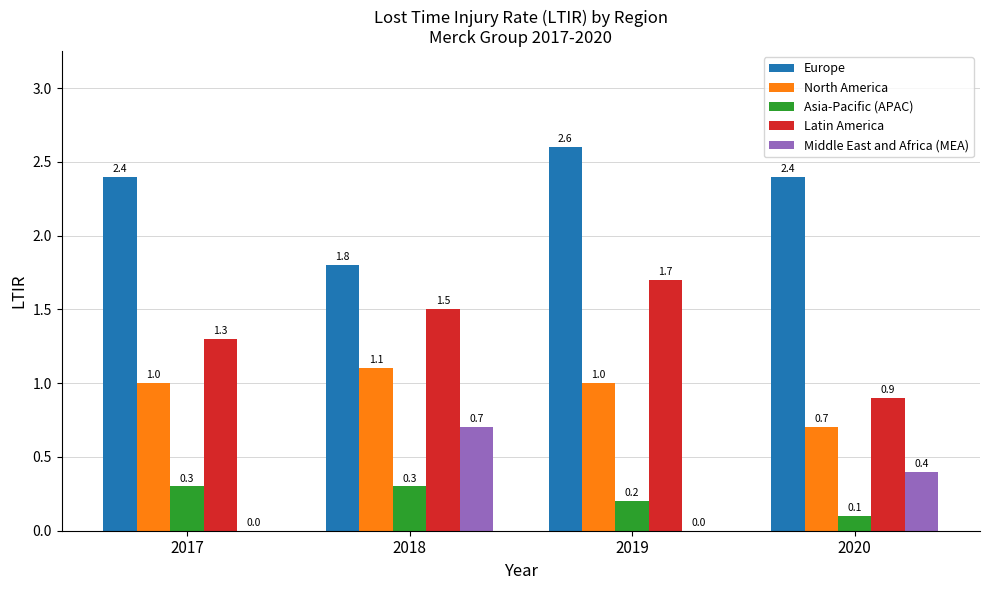

What is the sum of the North America values at 2019 and 2018?

2.1